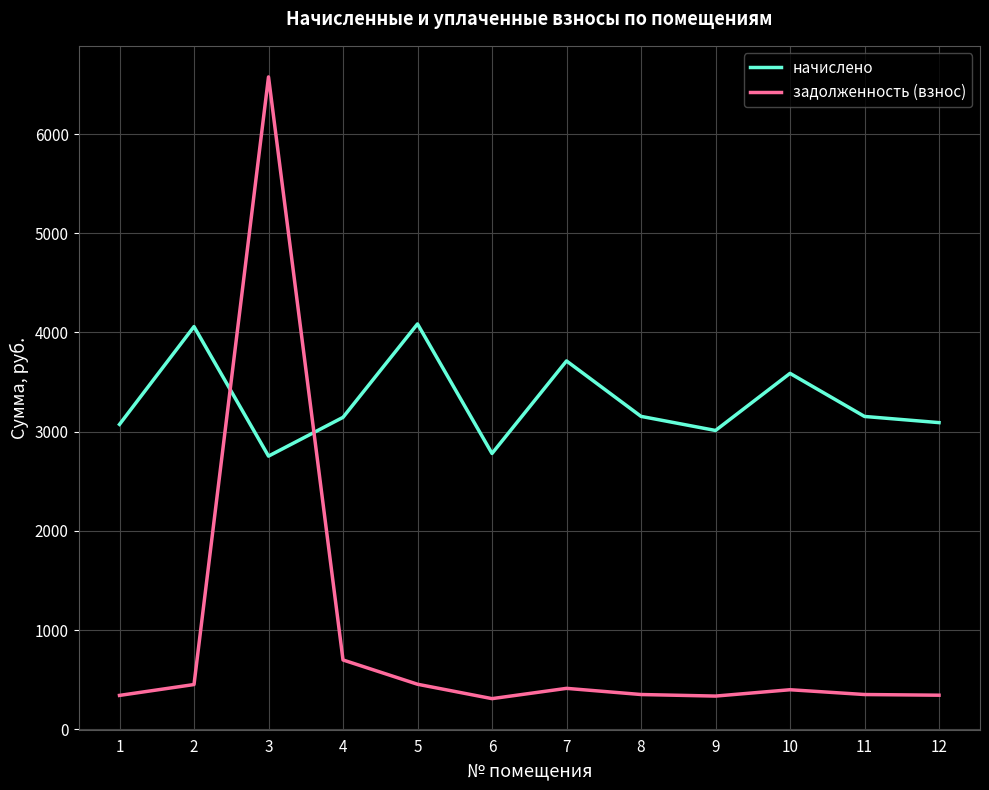

Which series changed the most between 5 and 8?

начислено